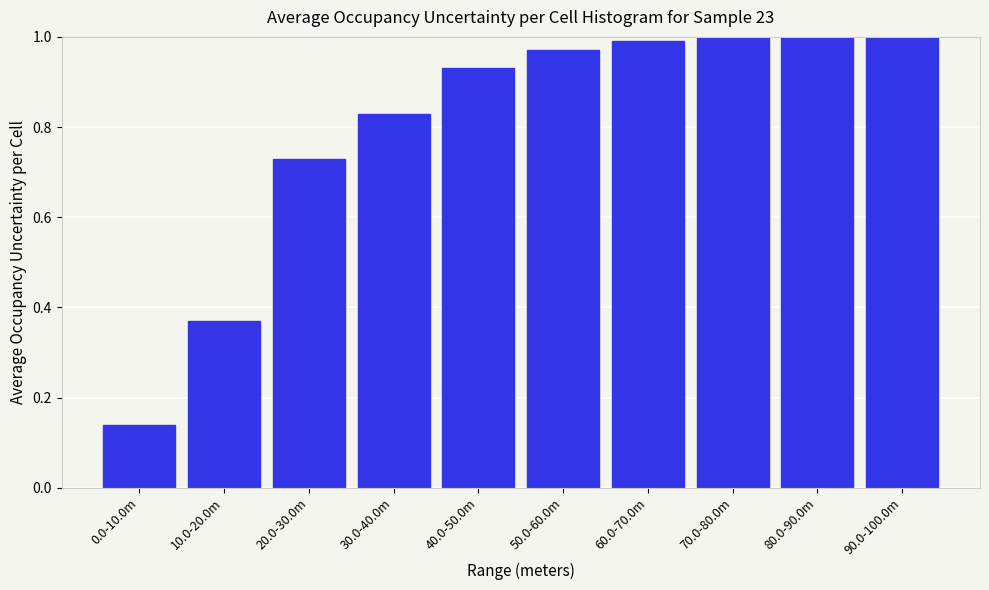

What is the label of the 3rd bar from the right?

70.0-80.0m